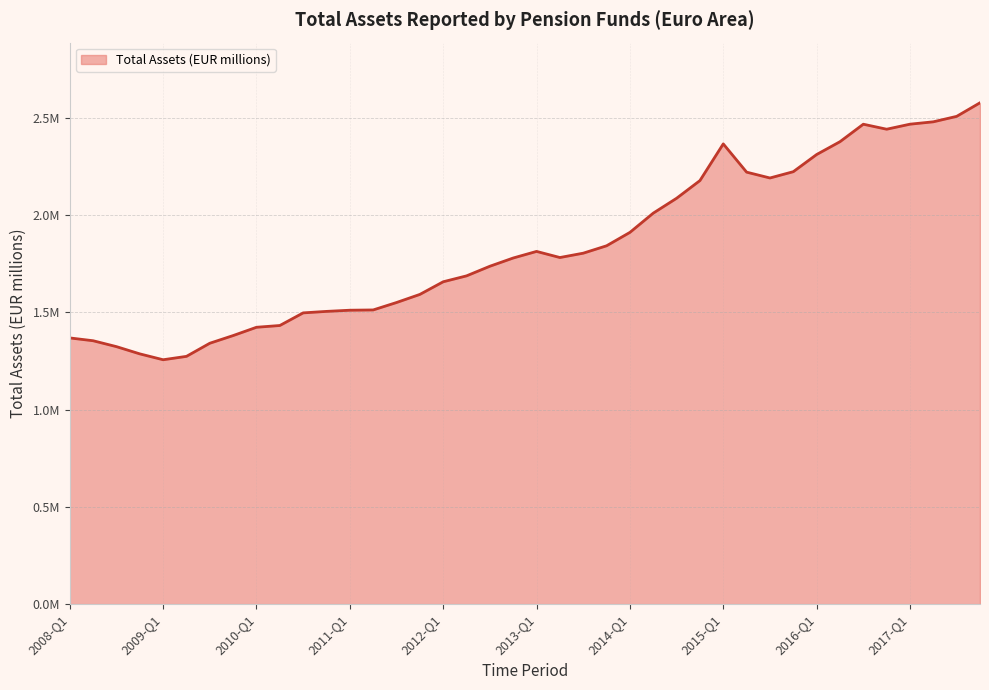

What is the difference between the maximum and minimum values?

1320254.9